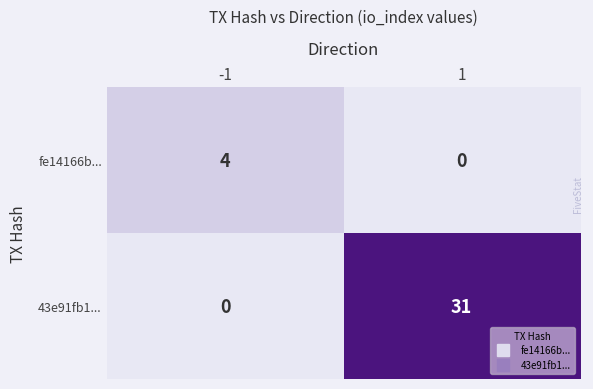

What is the difference between the highest and lowest values at -1?

4